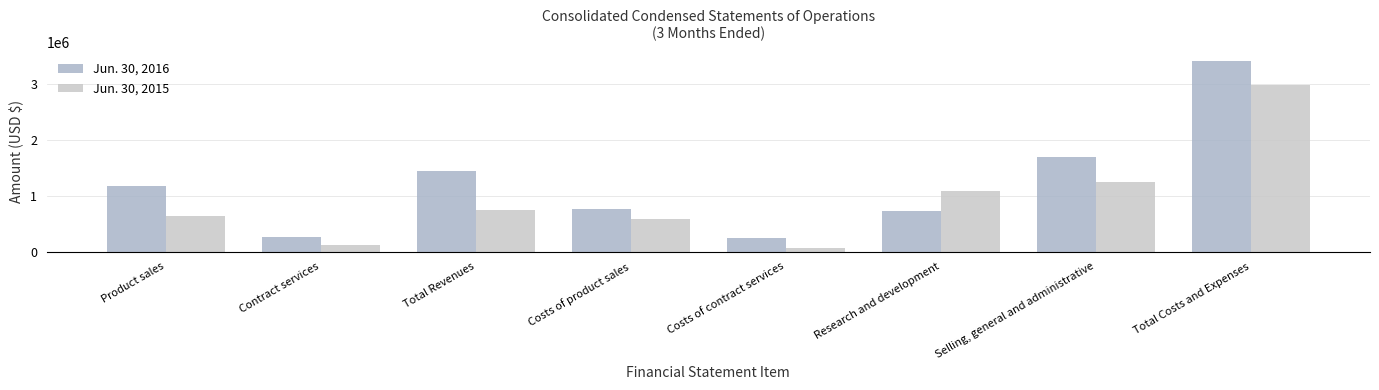

What is the value of the Jun. 30, 2015 bar at the 5th from the left?

64798